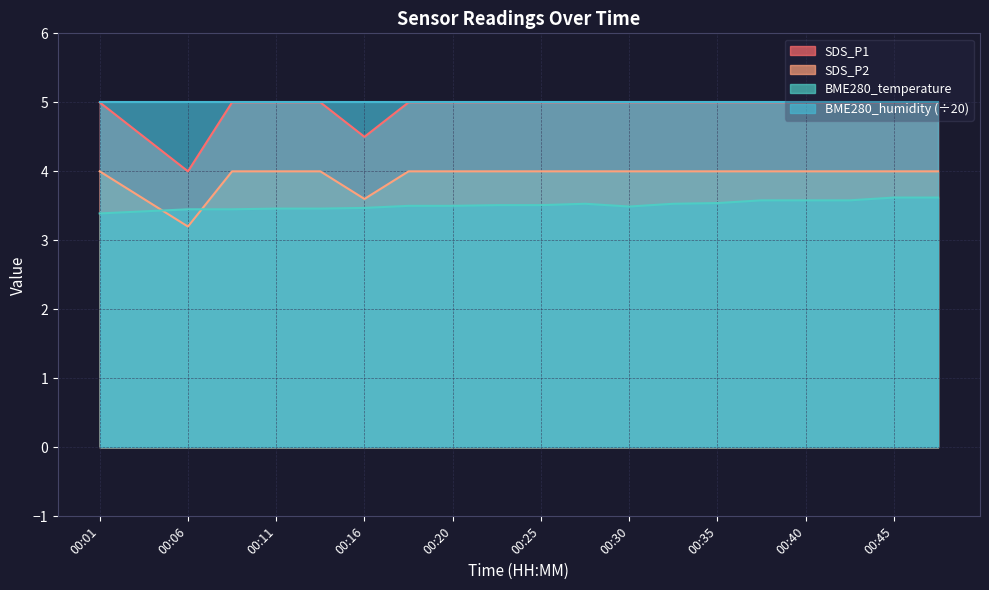

What is the sum of the SDS_P2 values at 00:23 and 00:42?

8.0